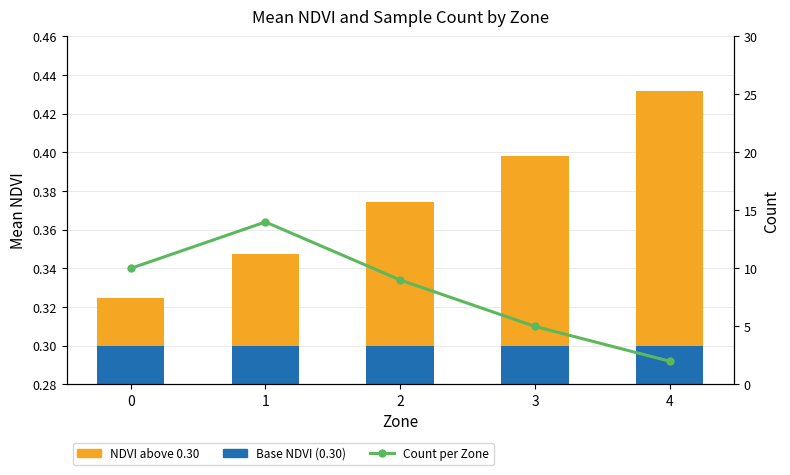

Is the value of Count per Zone at 2 greater than the value of Base NDVI (0.30) at 1?

Yes